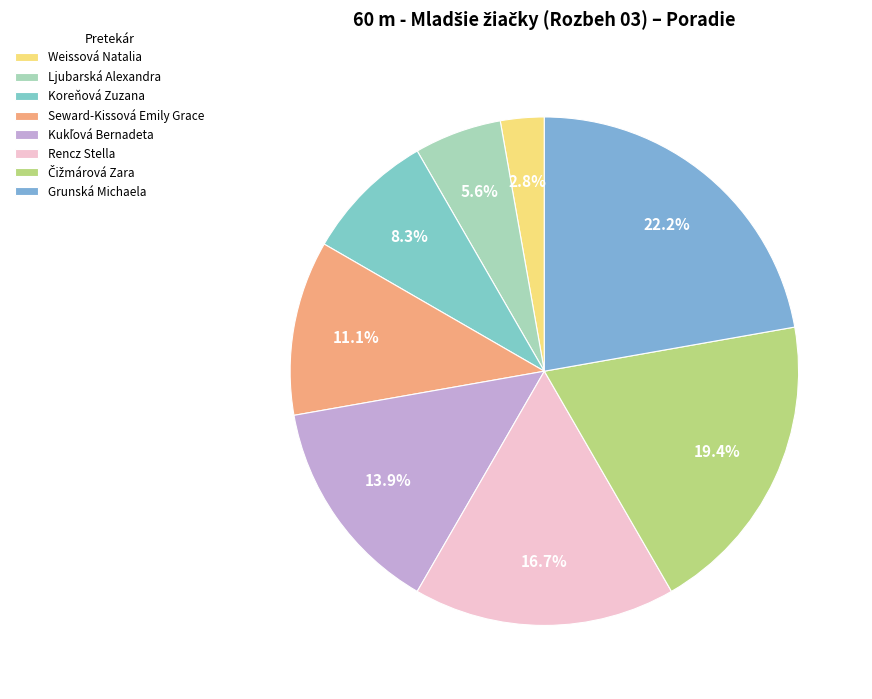

What is the change in value from Rencz Stella to Čižmárová Zara?

+1